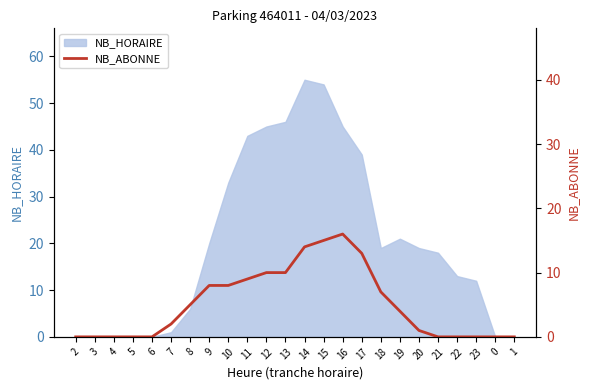

Reading right to left, list all the values displayed in this chart.

1=0	0=0	23=0	22=0	21=0	20=1	19=4	18=7	17=13	16=16	15=15	14=14	13=10	12=10	11=9	10=8	9=8	8=5	7=2	6=0	5=0	4=0	3=0	2=0